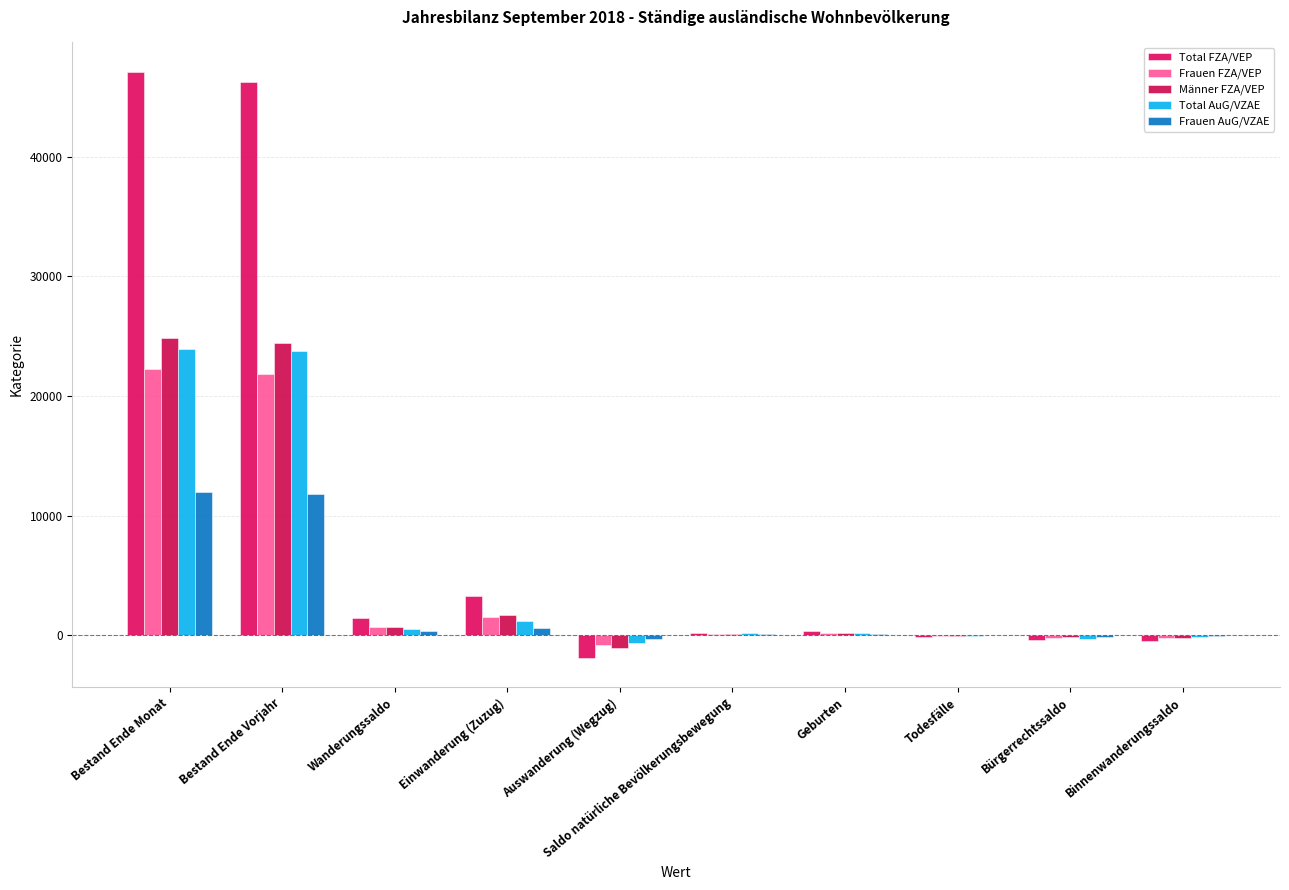

Is it true that Total AuG/VZAE equals -643 at Auswanderung (Wegzug)?

True